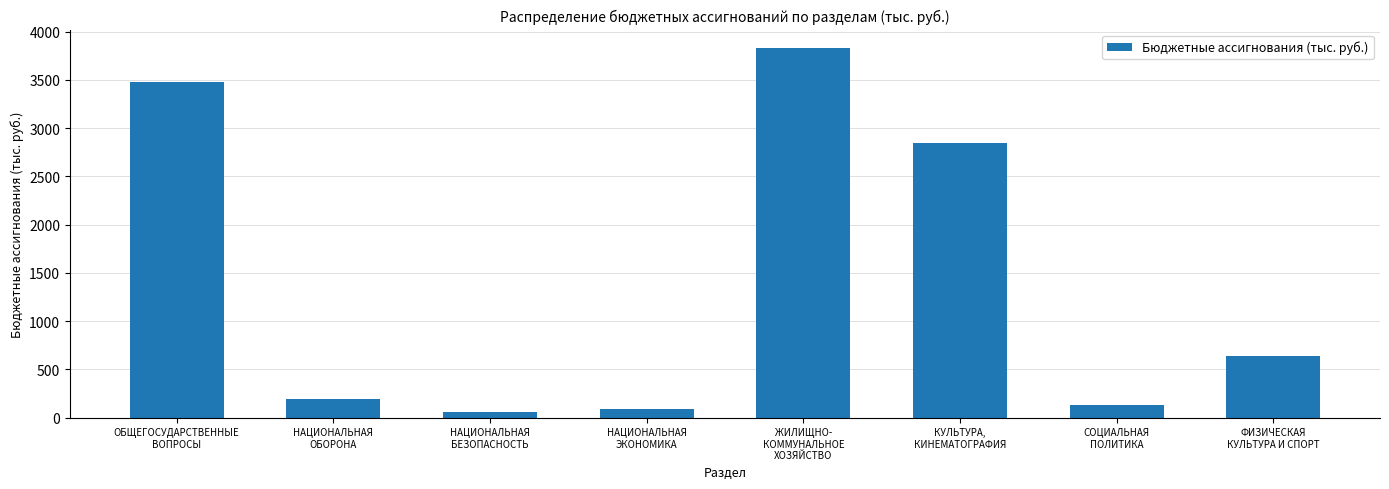

Reading right to left, transcribe all the data shown in this chart.

641.0	127.6	2844.1	3831.7	90.0	60.0	187.1	3483.1